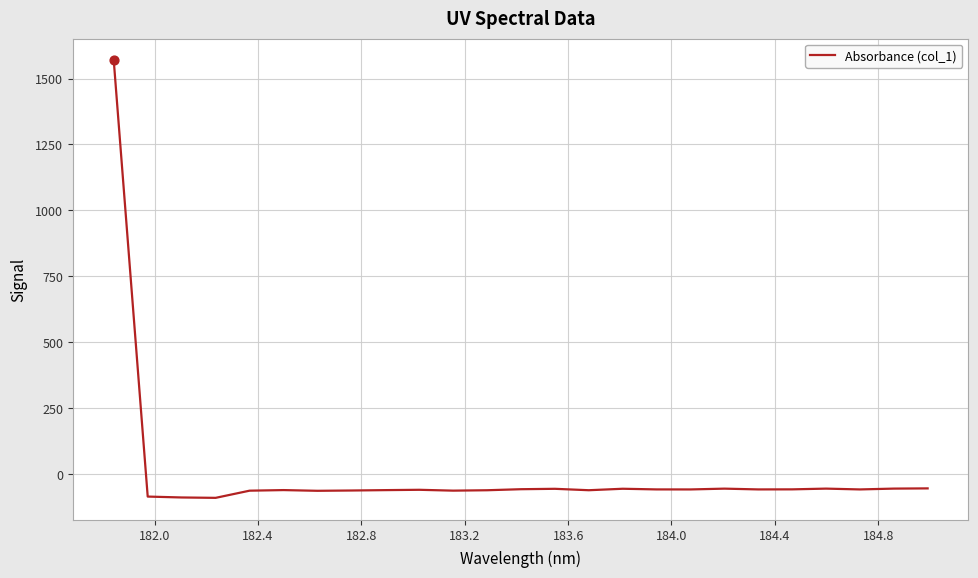

What is the smallest value displayed?

-89.5